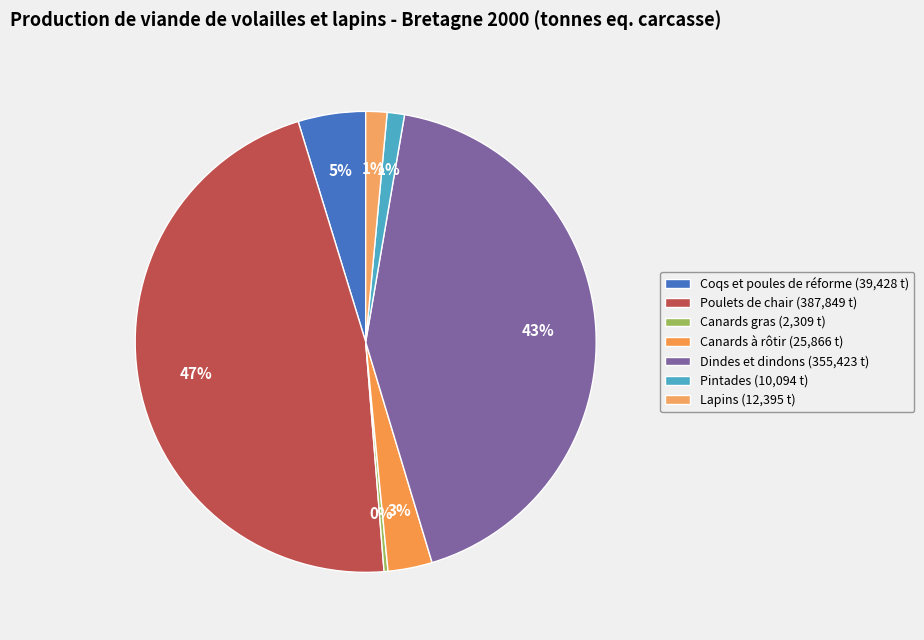

What is the smallest slice in the pie chart?

Canards gras